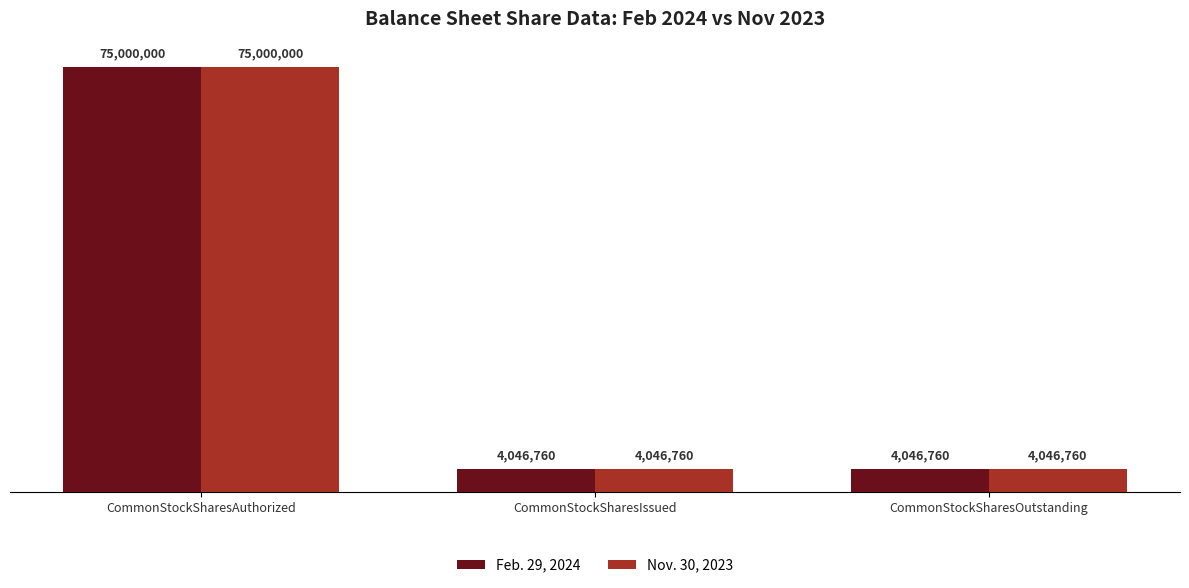

Reading left to right, list all the values displayed in this chart.

Feb. 29, 2024: CommonStockSharesAuthorized=75000000	CommonStockSharesIssued=4046760	CommonStockSharesOutstanding=4046760
Nov. 30, 2023: CommonStockSharesAuthorized=75000000	CommonStockSharesIssued=4046760	CommonStockSharesOutstanding=4046760